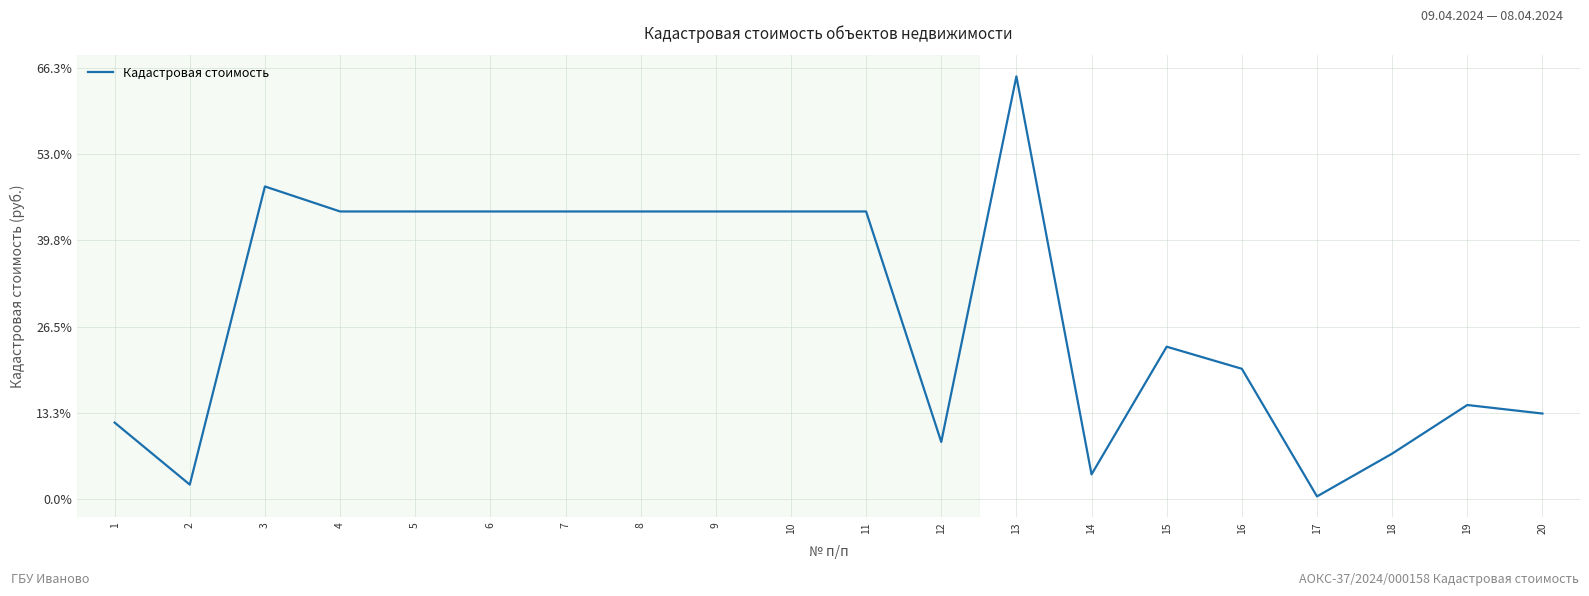

Does the chart have visible grid lines?

Yes